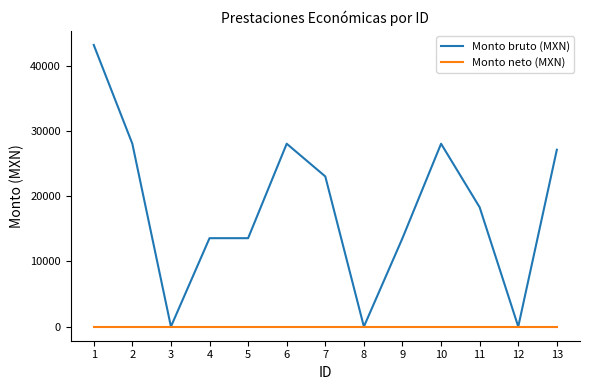

List the series in order of their peak value, lowest first.

Monto neto (MXN), Monto bruto (MXN)